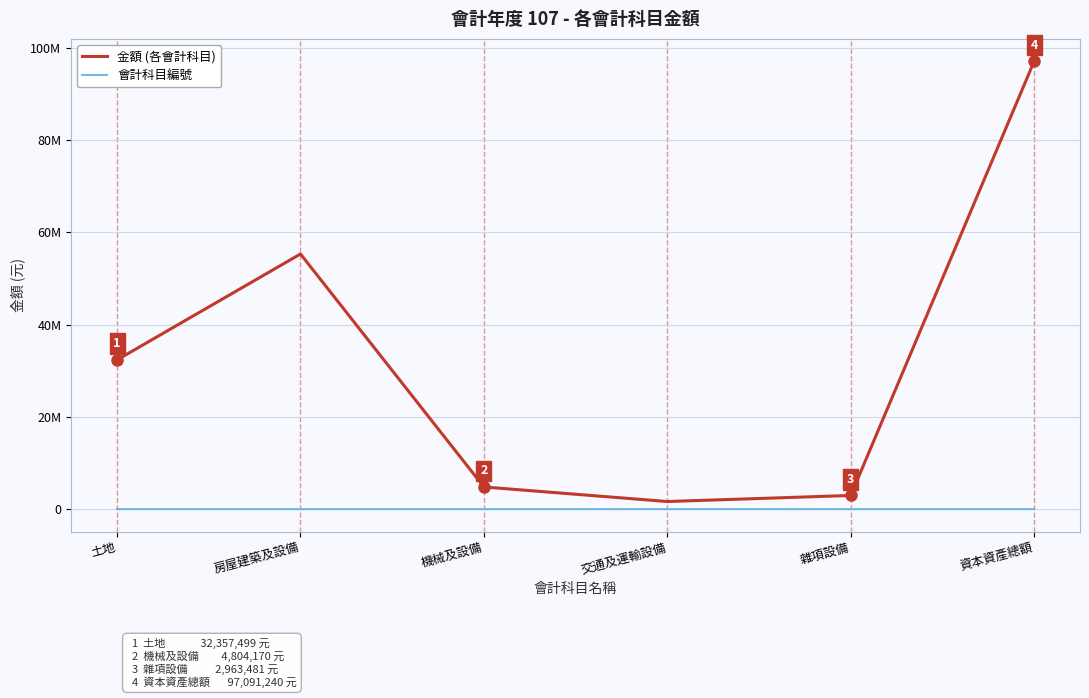

What is the minimum value for 金額 (各會計科目)?

1650986